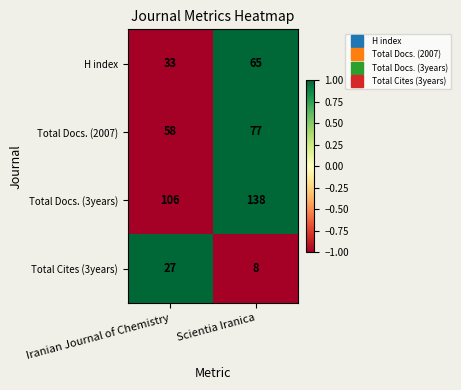

What is the difference between the Total Docs. (2007) values at Iranian Journal of Chemistry and Scientia Iranica?

19